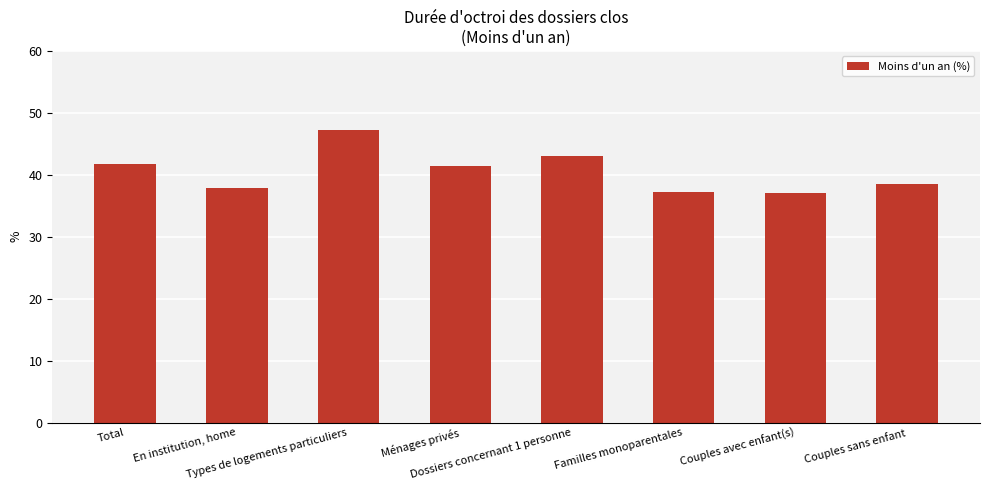

List the labels in order of value, largest first.

Types de logements particuliers, Dossiers concernant 1 personne, Total, Ménages privés, Couples sans enfant, En institution, home, Familles monoparentales, Couples avec enfant(s)